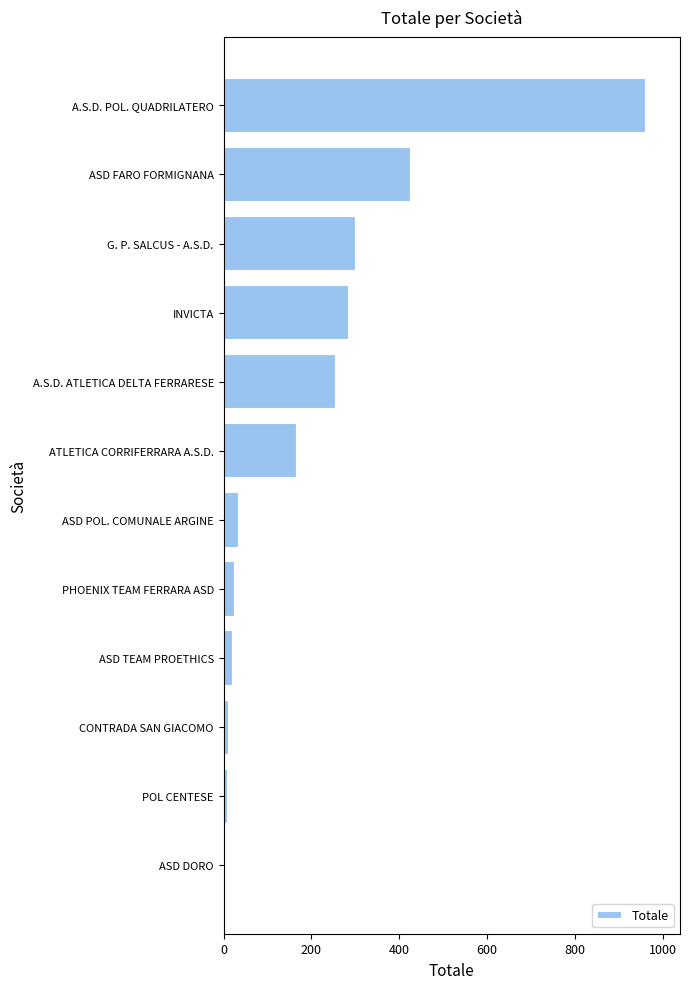

What is the difference between the maximum and minimum values?

956